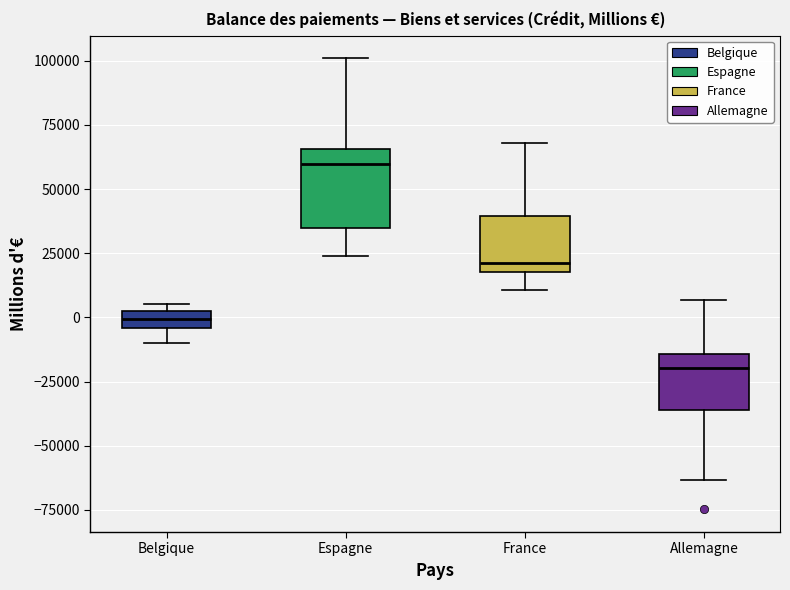

Where does the upper whisker of the box for France end on the y-axis? The values are not printed on the chart, so give them approximately, as read against the axis.

70000